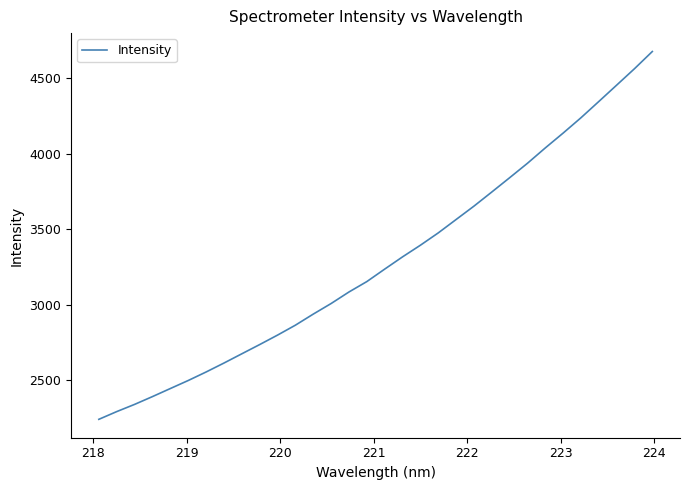

What is the smallest value displayed?

2240.2